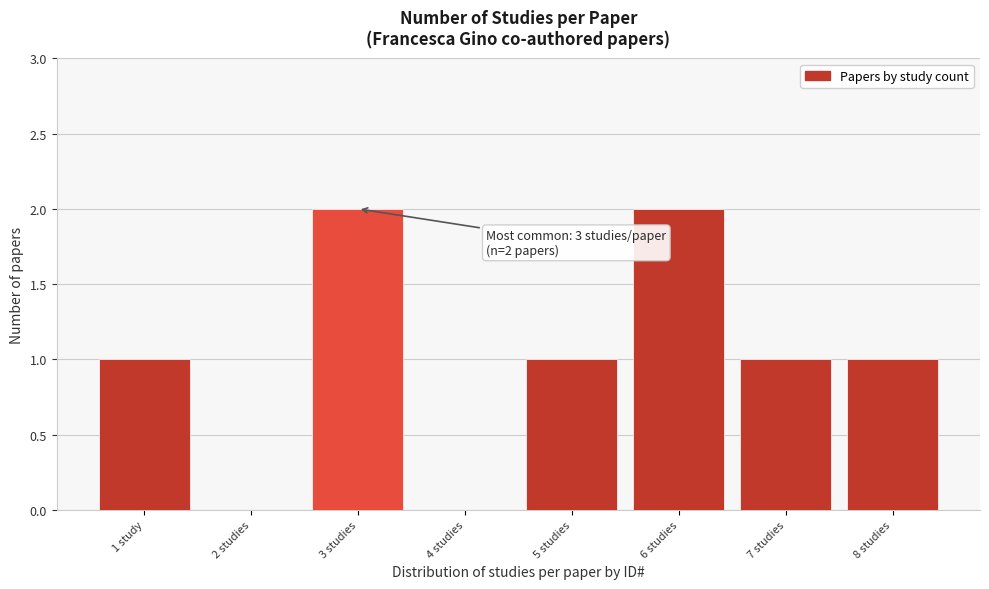

Reading left to right, what are all the values shown in this chart?

1 study=1	2 studies=0	3 studies=2	4 studies=0	5 studies=1	6 studies=2	7 studies=1	8 studies=1